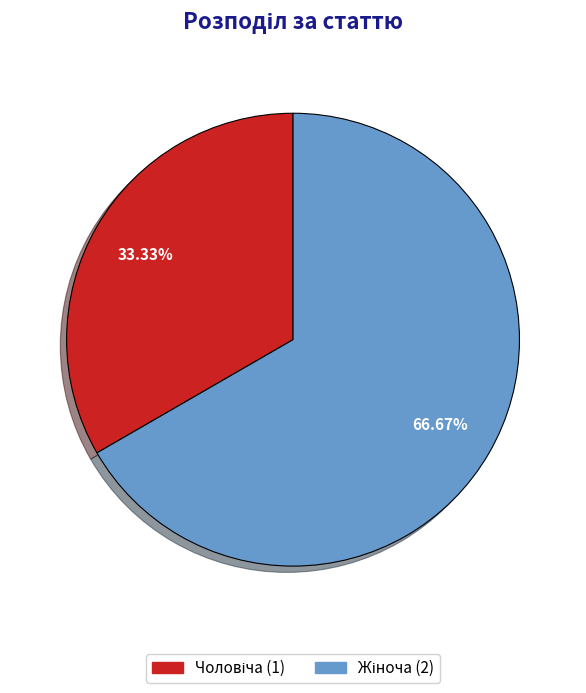

Is there a majority slice in this chart?

Yes